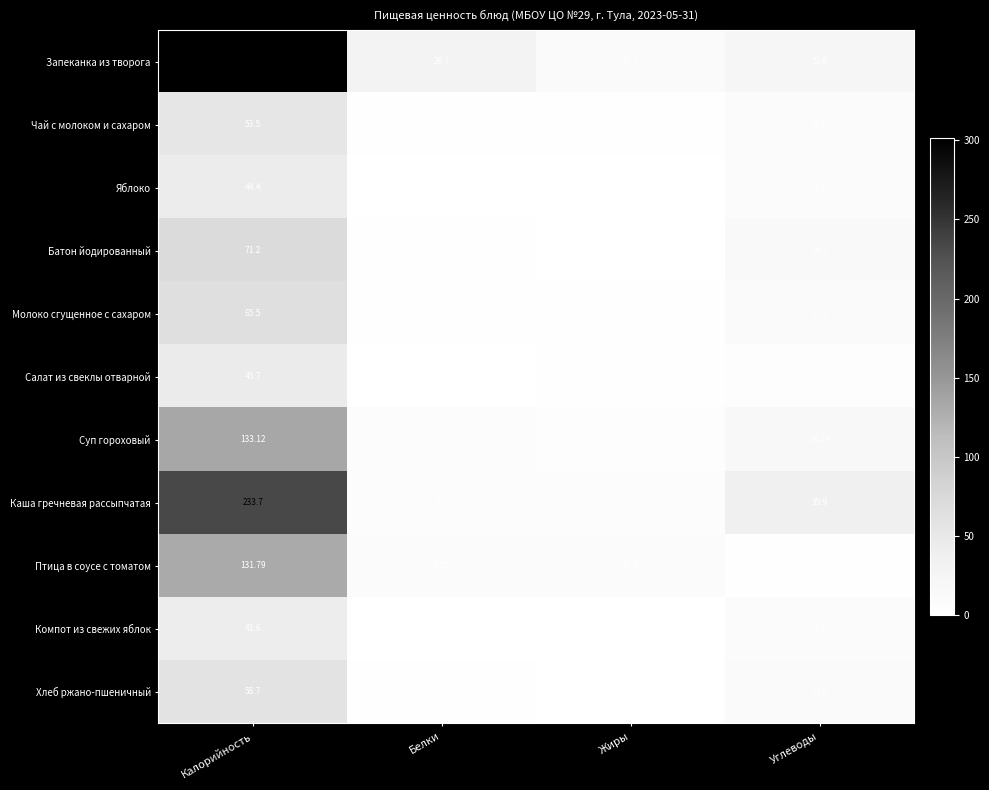

At which category is the sum across all series the highest?

Калорийность